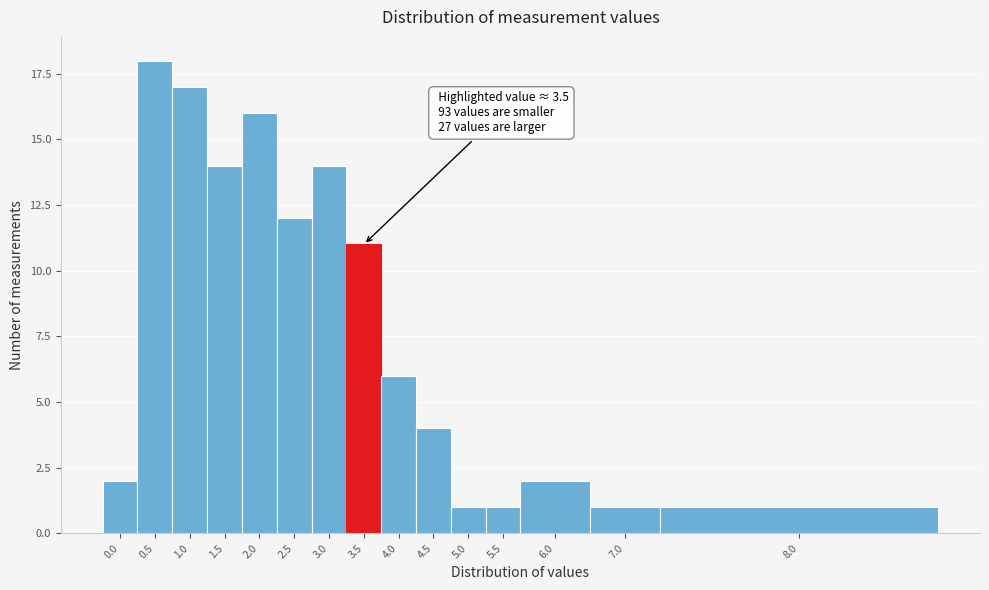

Reading left to right, what are all the values shown in this chart?

2	18	17	14	16	12	14	11	6	4	1	1	2	1	1